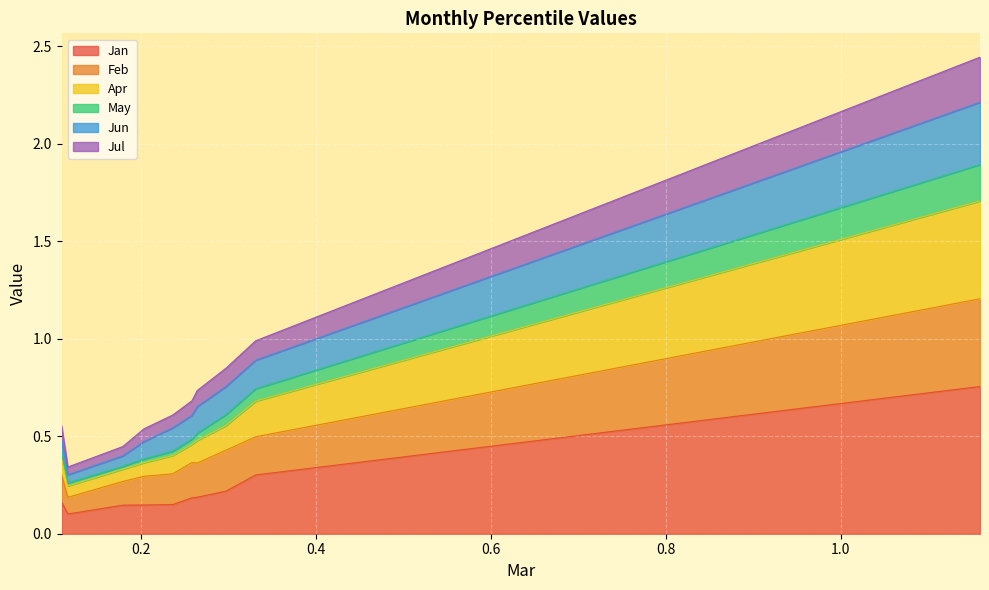

True or false: May has more than 1 interior local peaks.

False